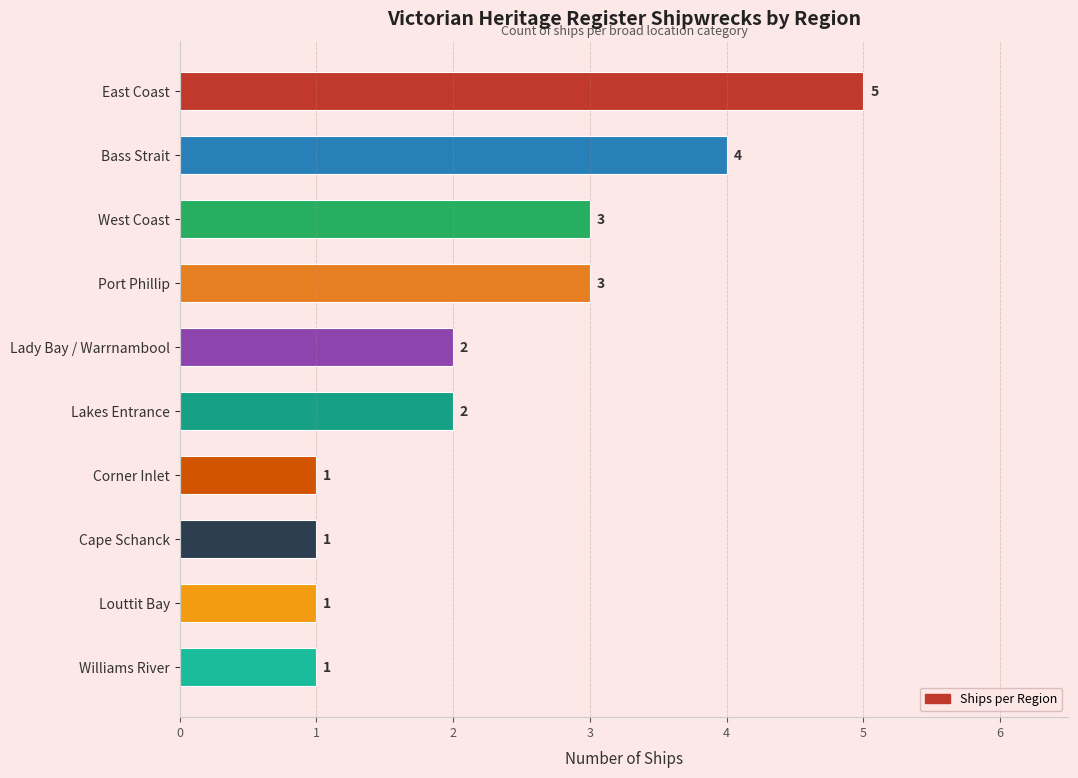

What is the average value?

2